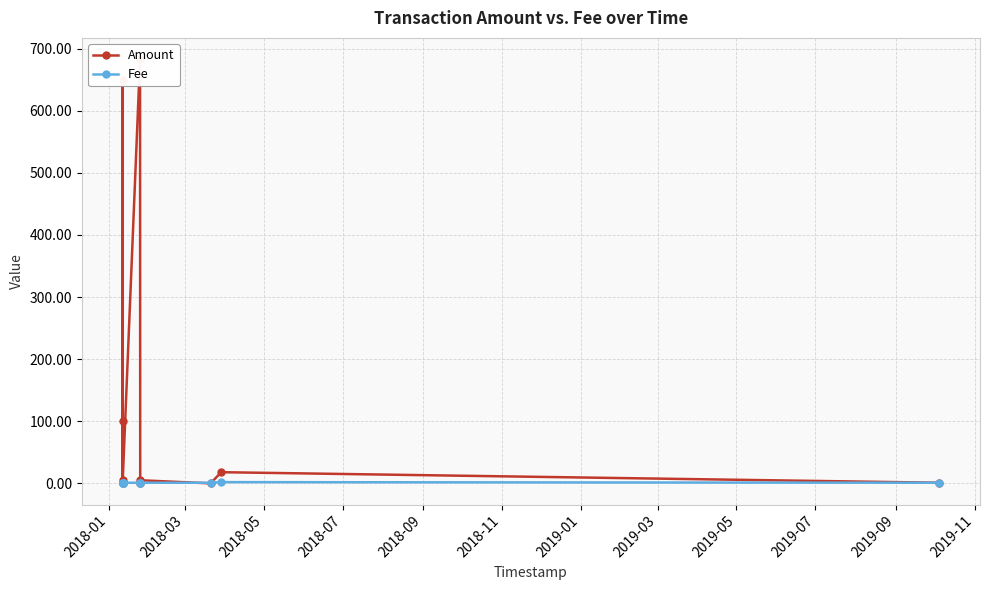

Is the value of Amount at 2018-05 greater than the value of Fee at 2018-03?

Yes